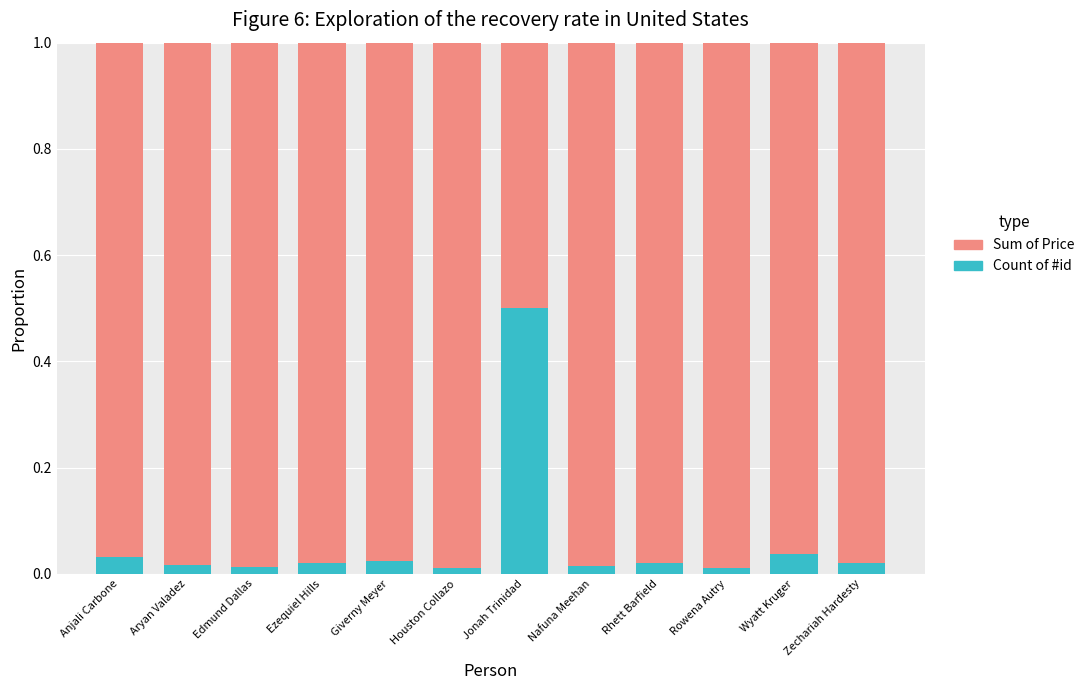

What is the sum of all Count of #id values?

0.7